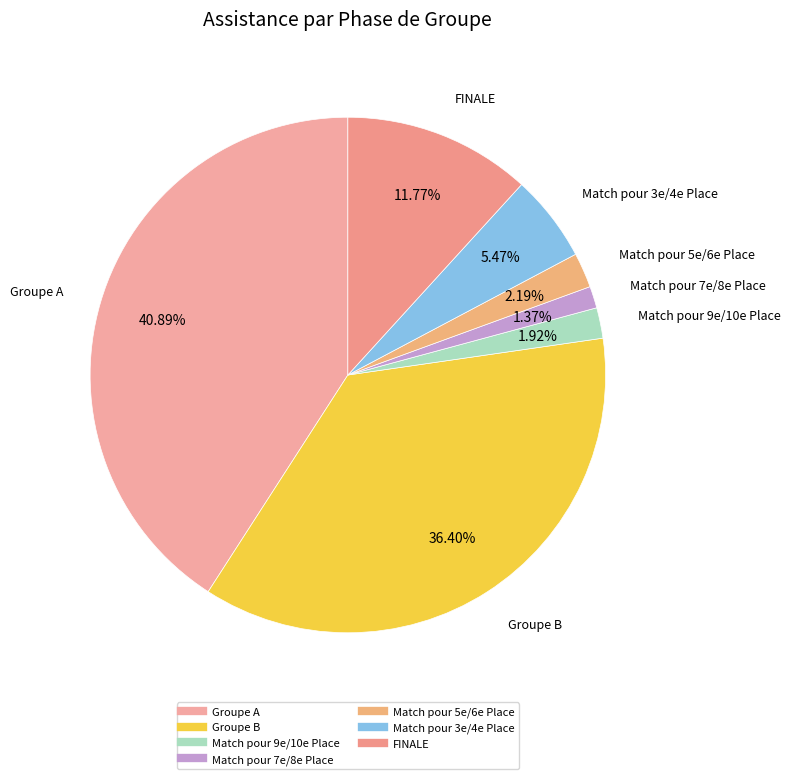

What percentage is the FINALE slice, to the nearest percent?

12%